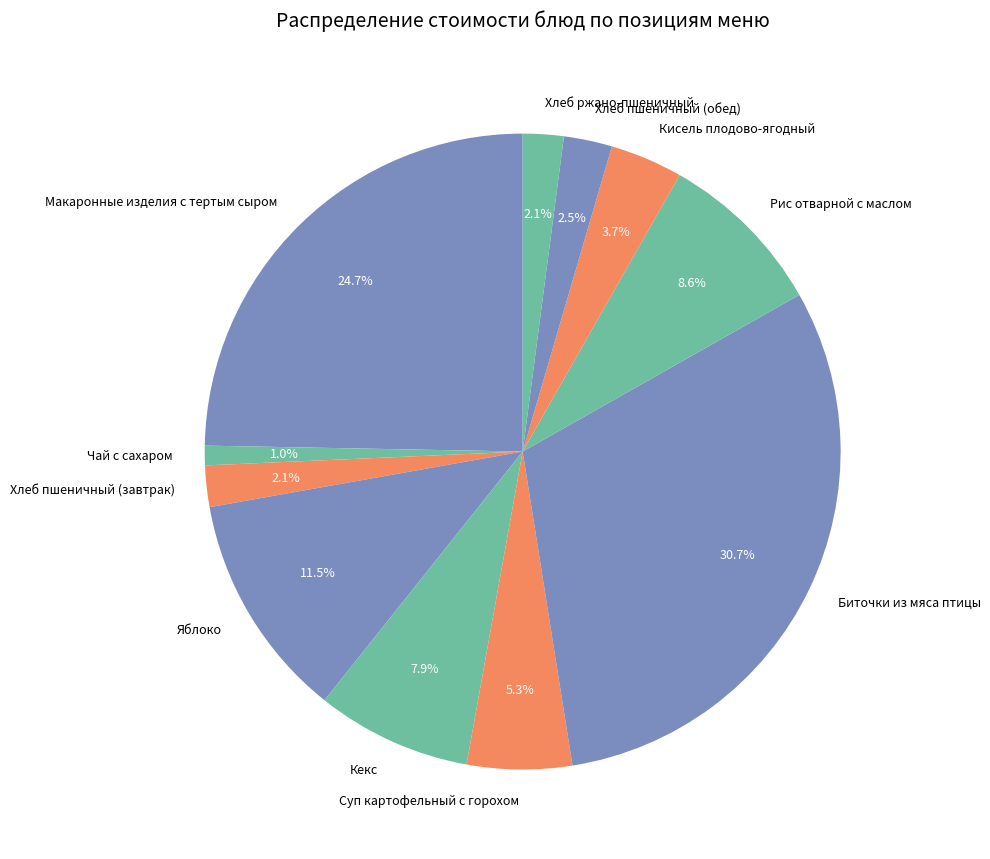

Which slice is the largest?

Биточки из мяса птицы